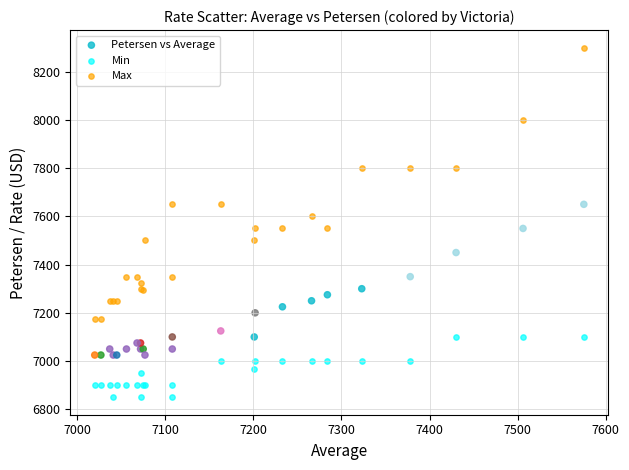

Which series contains the highest Y value?

Max